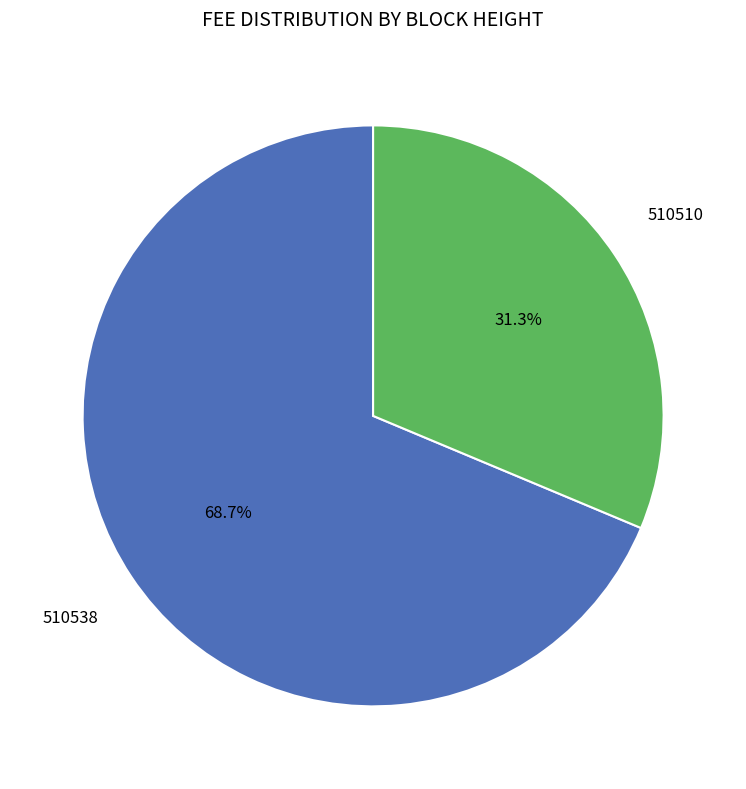

Is there a majority slice in this chart?

Yes